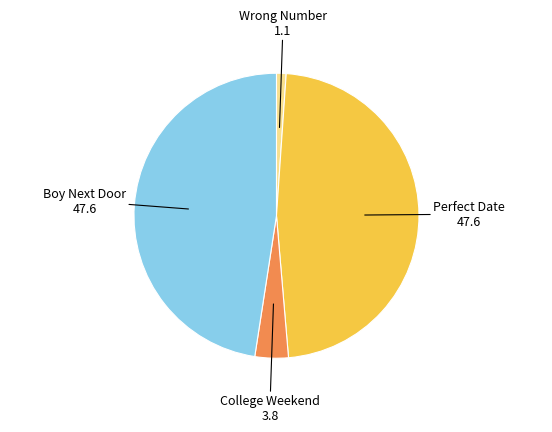

How many segments does this pie chart have?

4